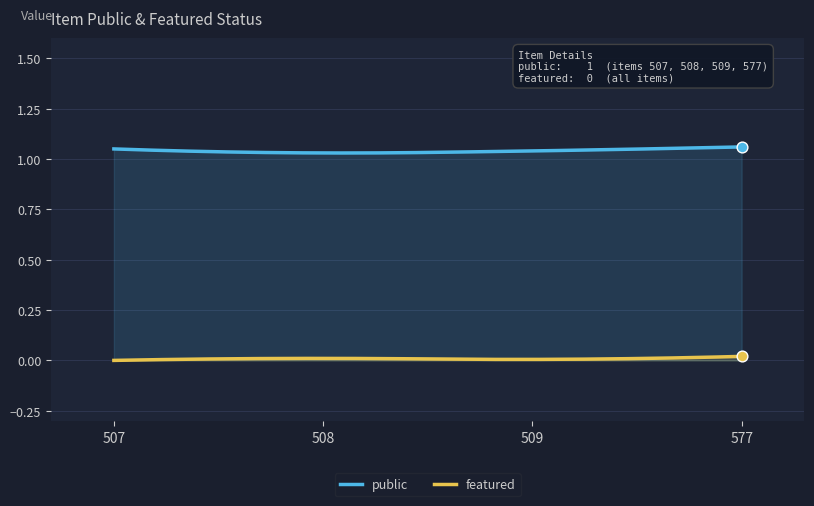

What are all the series names shown in the legend?

public, featured